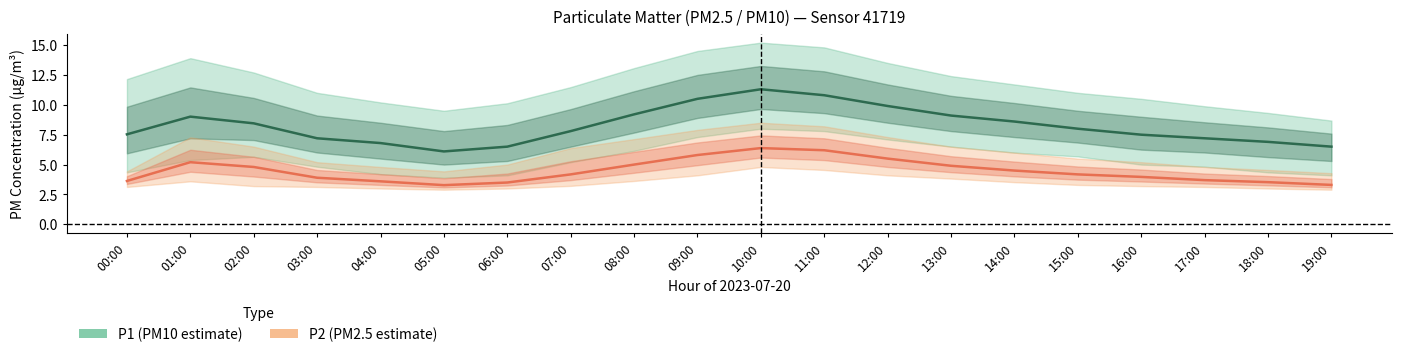

Which category has the highest value across all series?

10:00